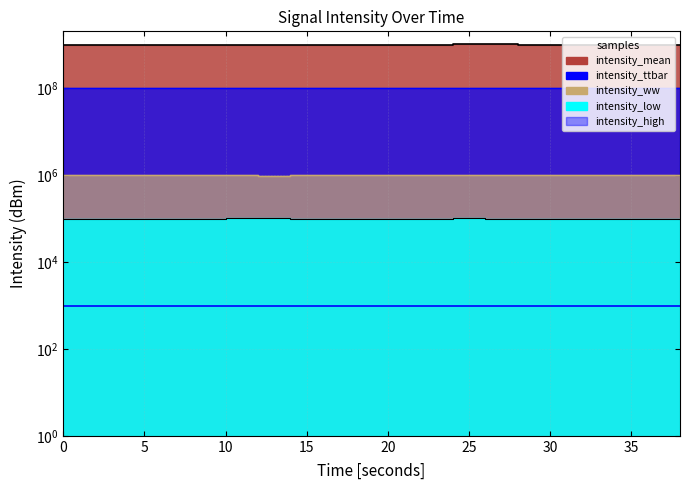

Is it true that the value at 13 is 396.0?

False